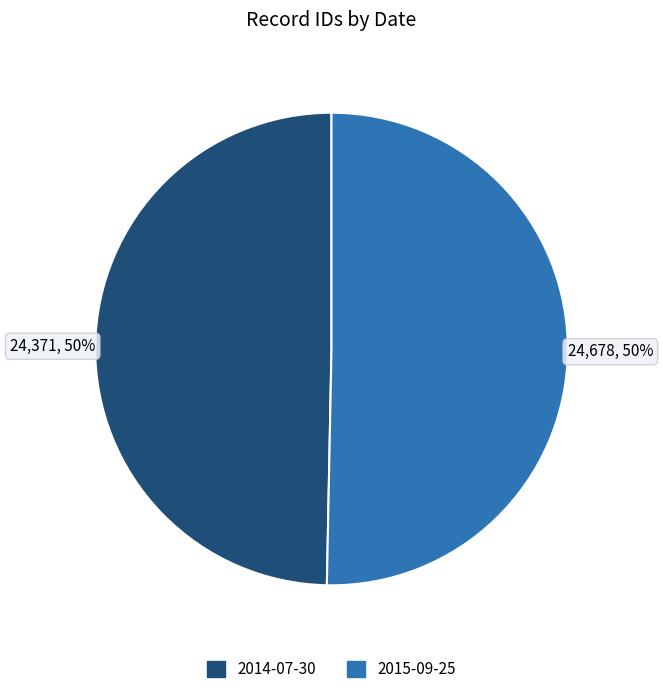

What is the ratio of the value at 2014-07-30 to the value at 2015-09-25?

1.0